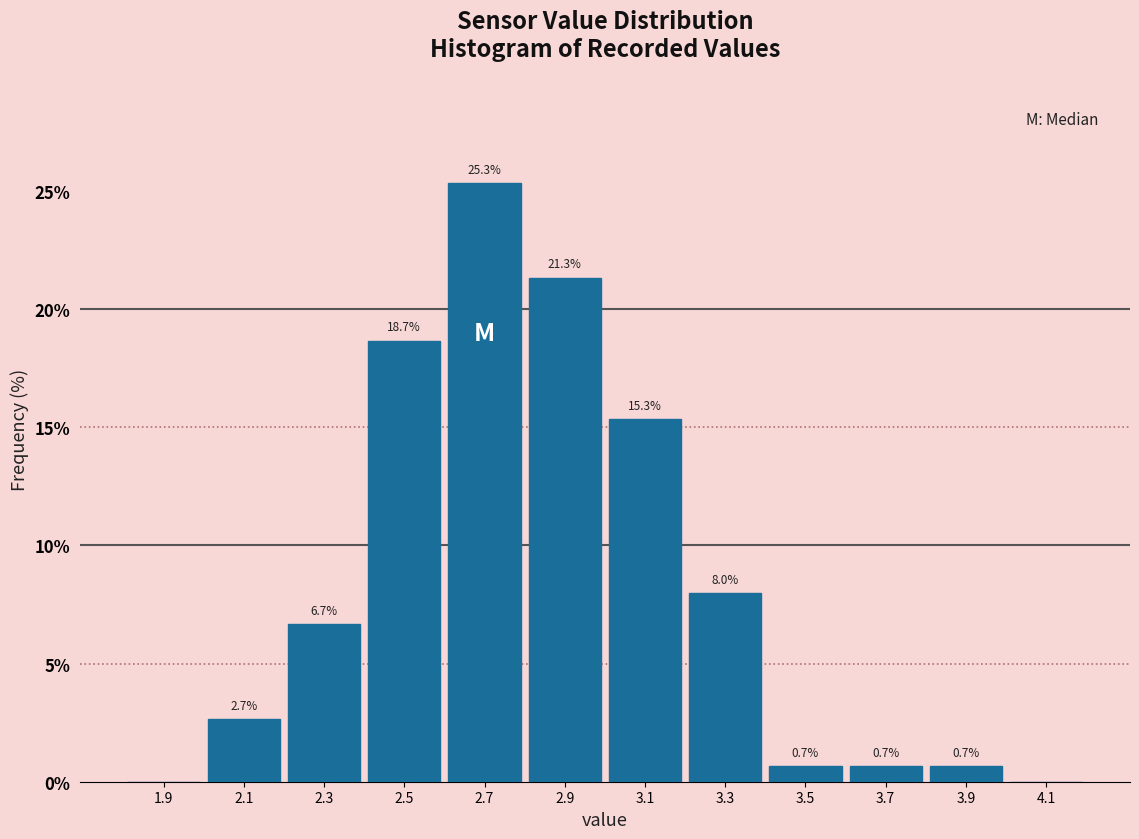

Which range on the x-axis has the tallest bar?

2.6 to 2.8